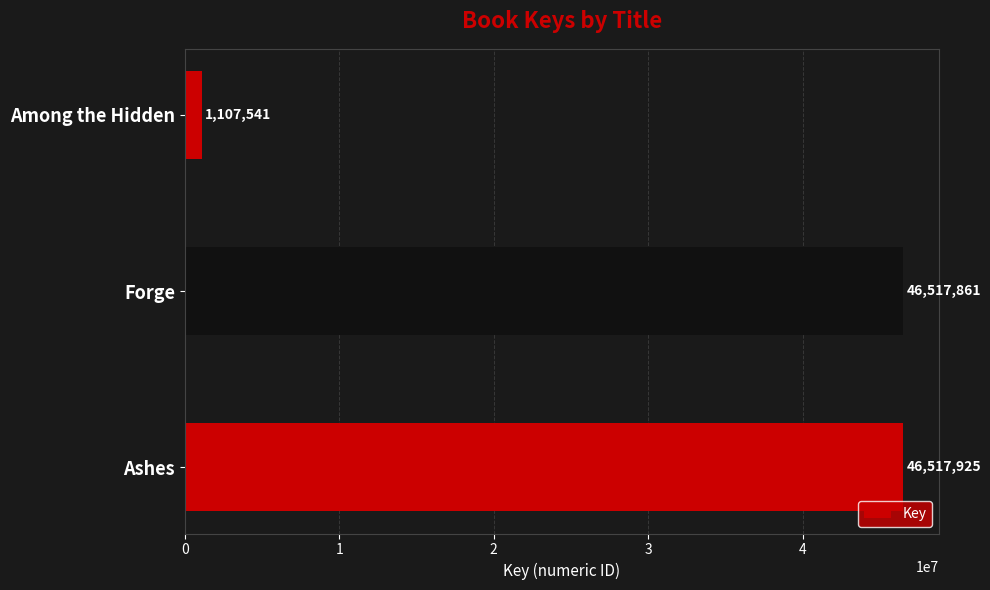

Approximately how many times larger is the value at Forge compared to Ashes?

1.0